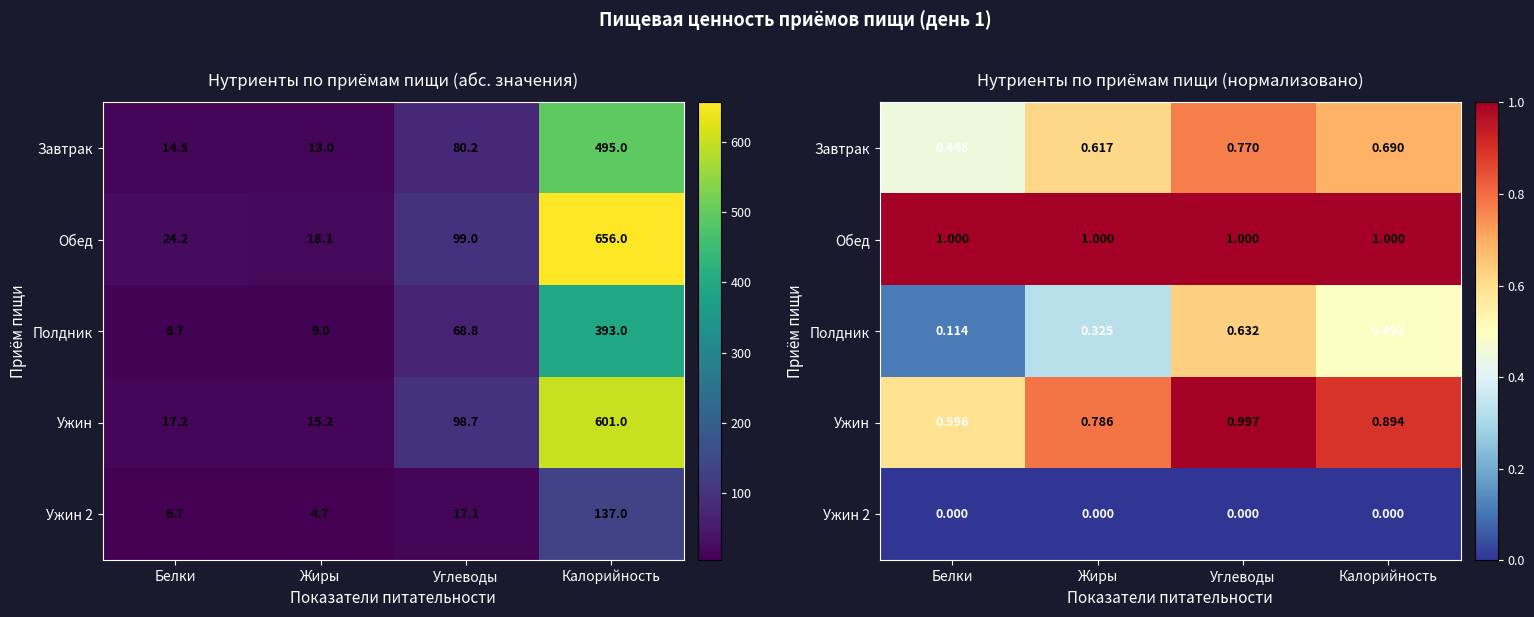

What is the maximum value shown in the chart?

1.0